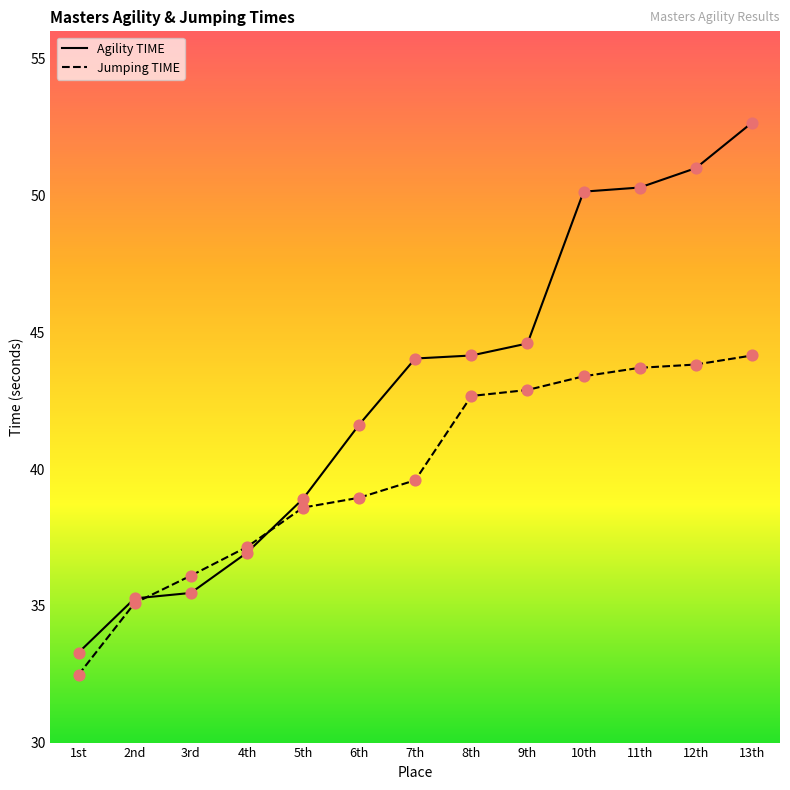

What are all the series names shown in the legend?

Agility TIME, Jumping TIME